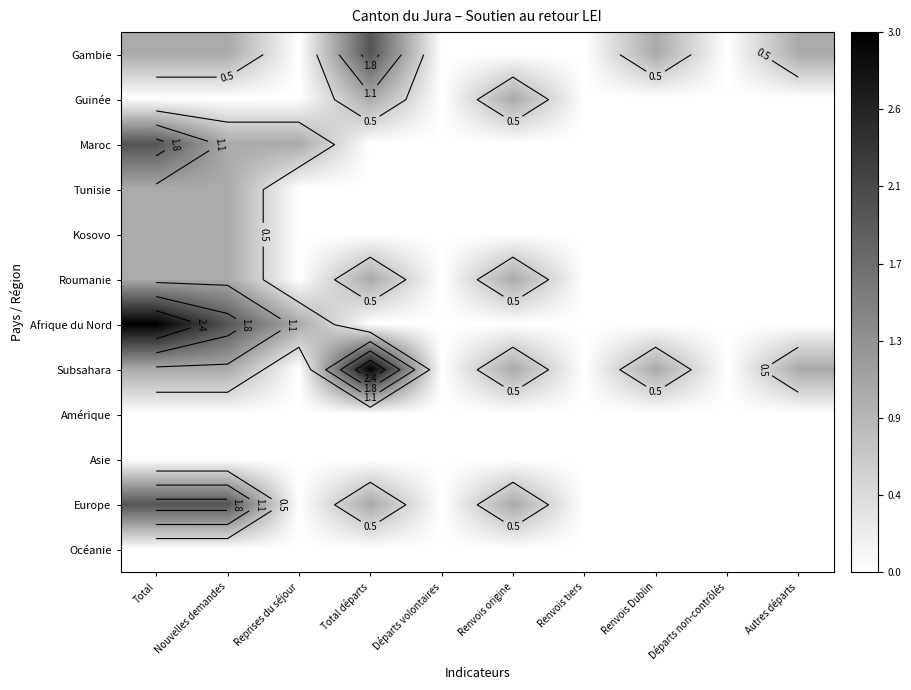

The value of Guinée at Renvois tiers is -1. True or false?

False